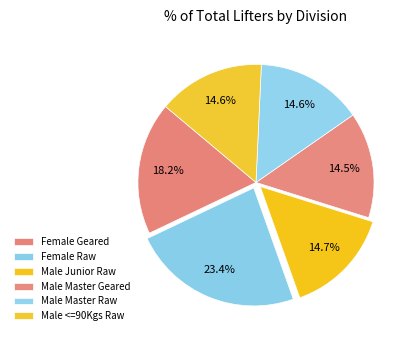

How many segments does this pie chart have?

6